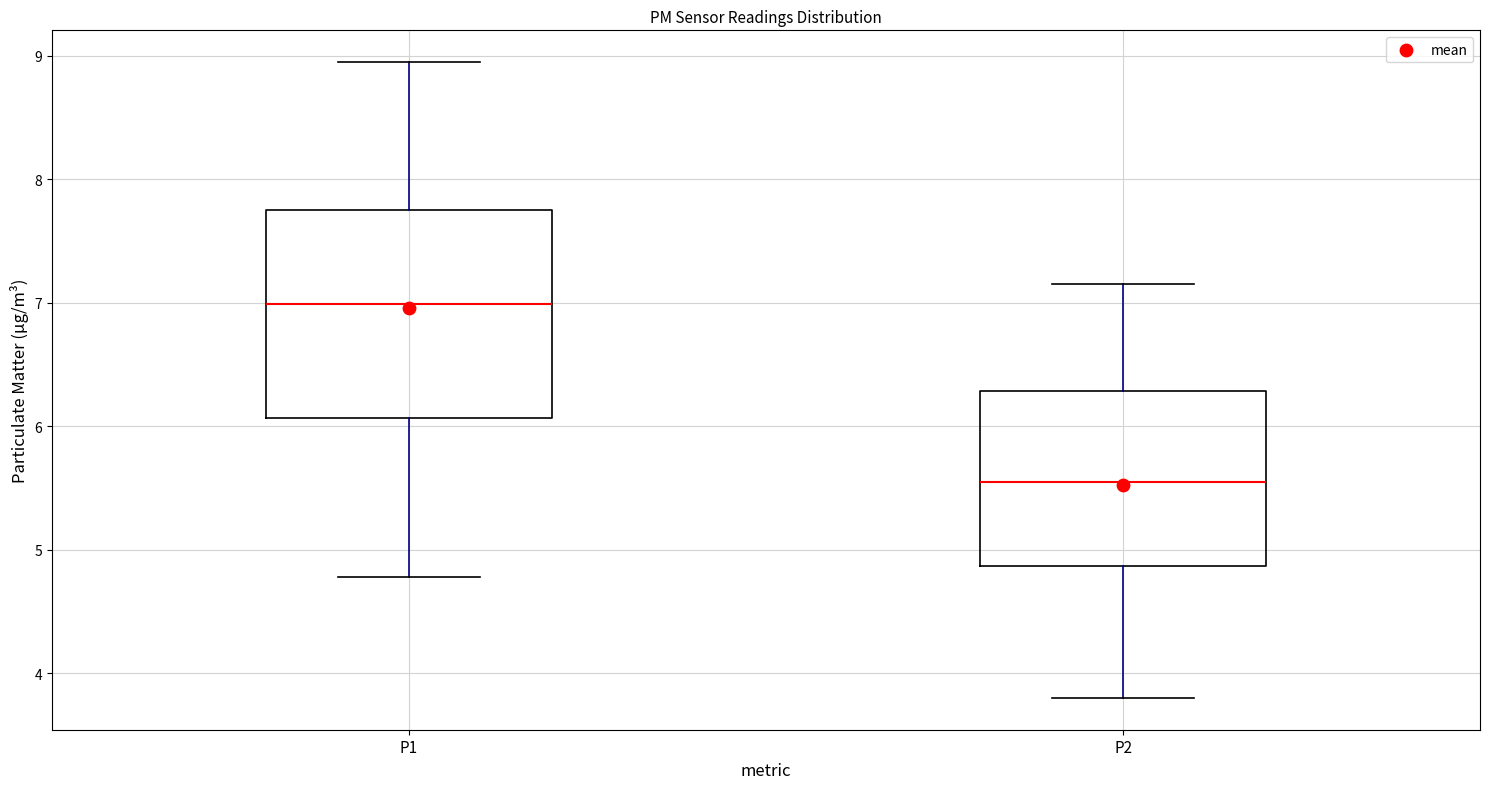

Reading left to right, transcribe this box plot: for each box, give where its median line is, the range the box spans, and where its two whiskers end, as read against the y-axis. The values are not printed on the chart, so give them approximately, as read against the axis.

P1: median 7.0, box 6.1 to 7.8, whiskers 4.8 to 9.0
P2: median 5.6, box 4.9 to 6.3, whiskers 3.8 to 7.2